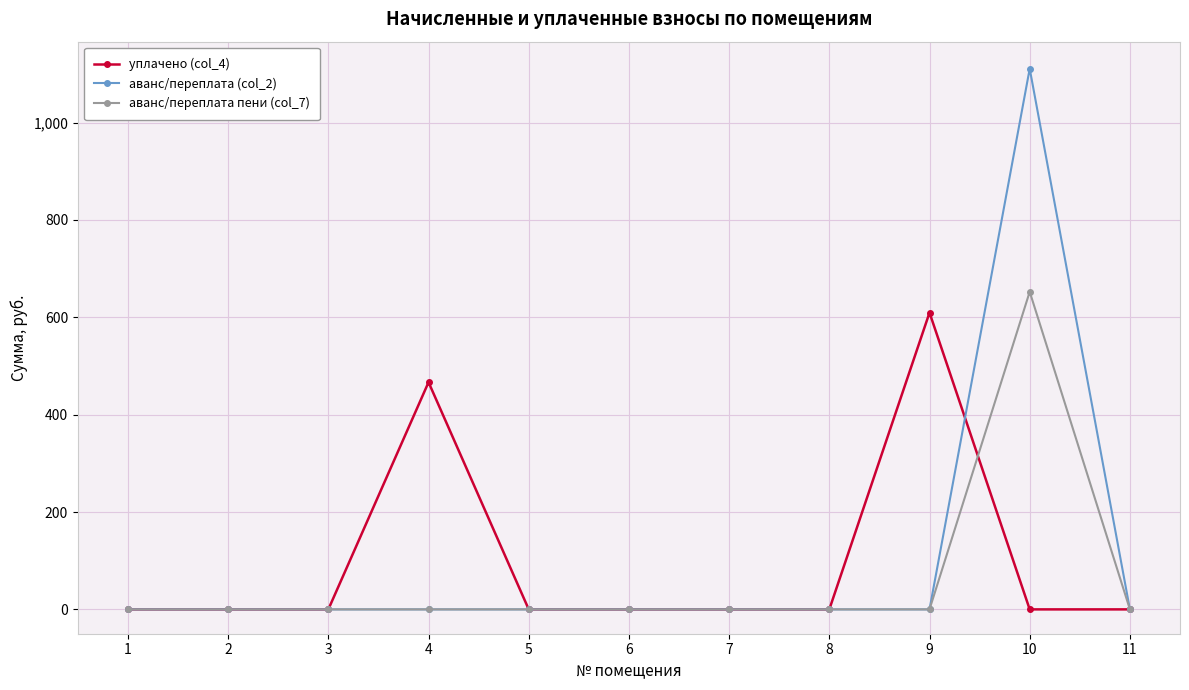

Is it true that аванс/переплата пени (col_7) equals 200.9 at 6?

False